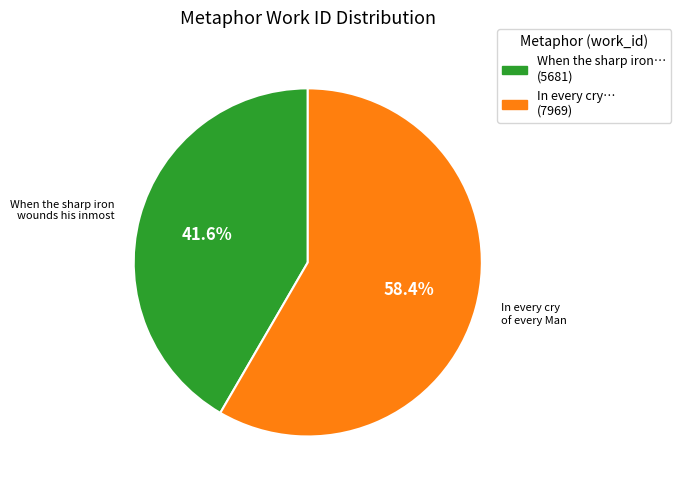

Which slice is the smallest?

When the sharp iron… (5681)